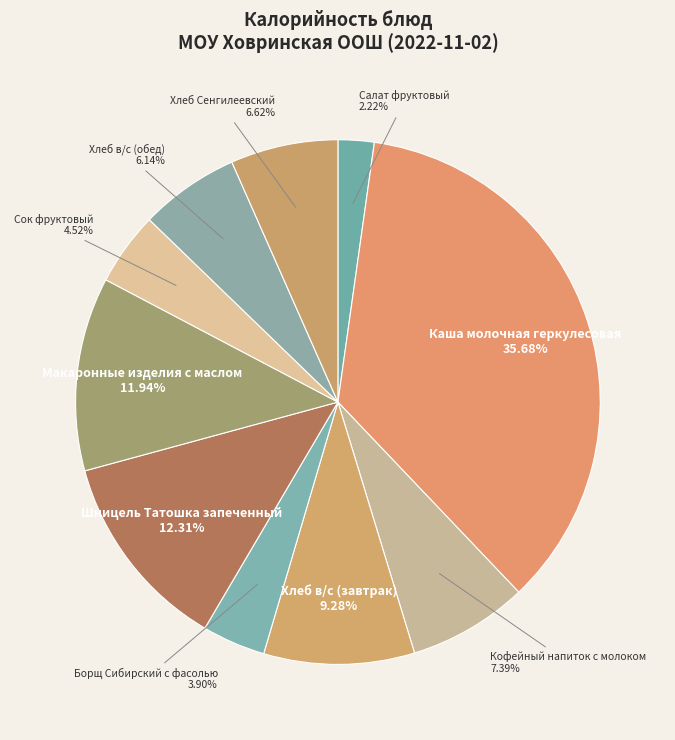

Is there a majority slice in this chart?

No